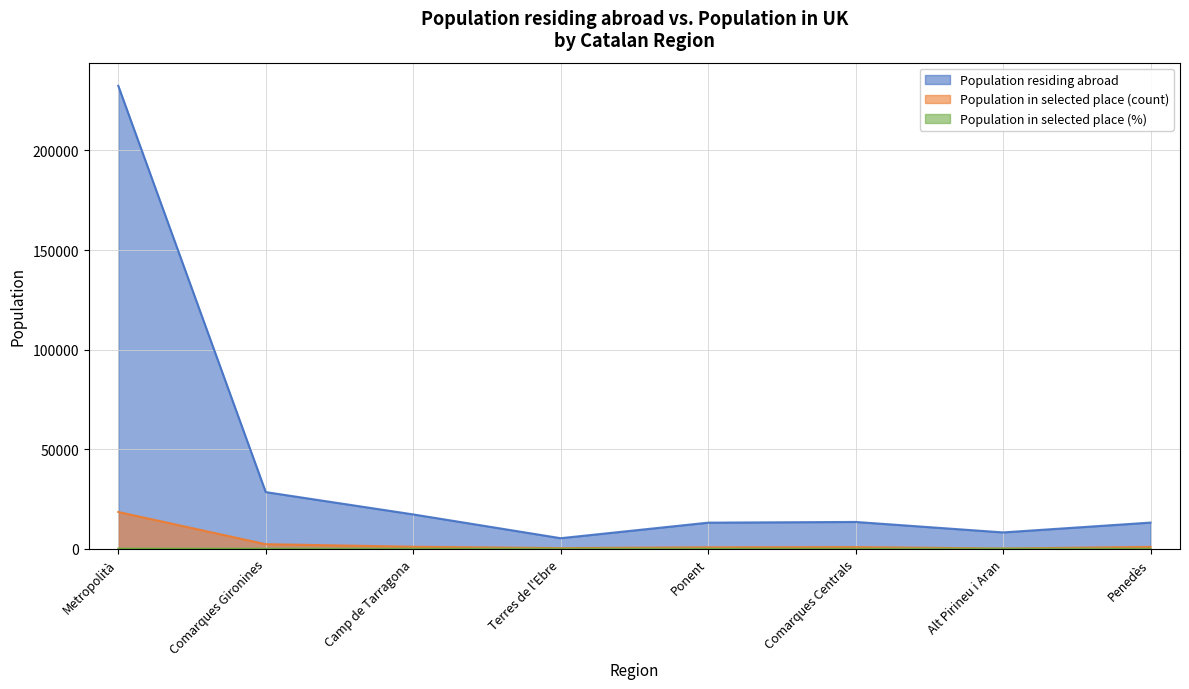

At which category does Population in selected place (%) reach its first local peak?

Comarques Centrals